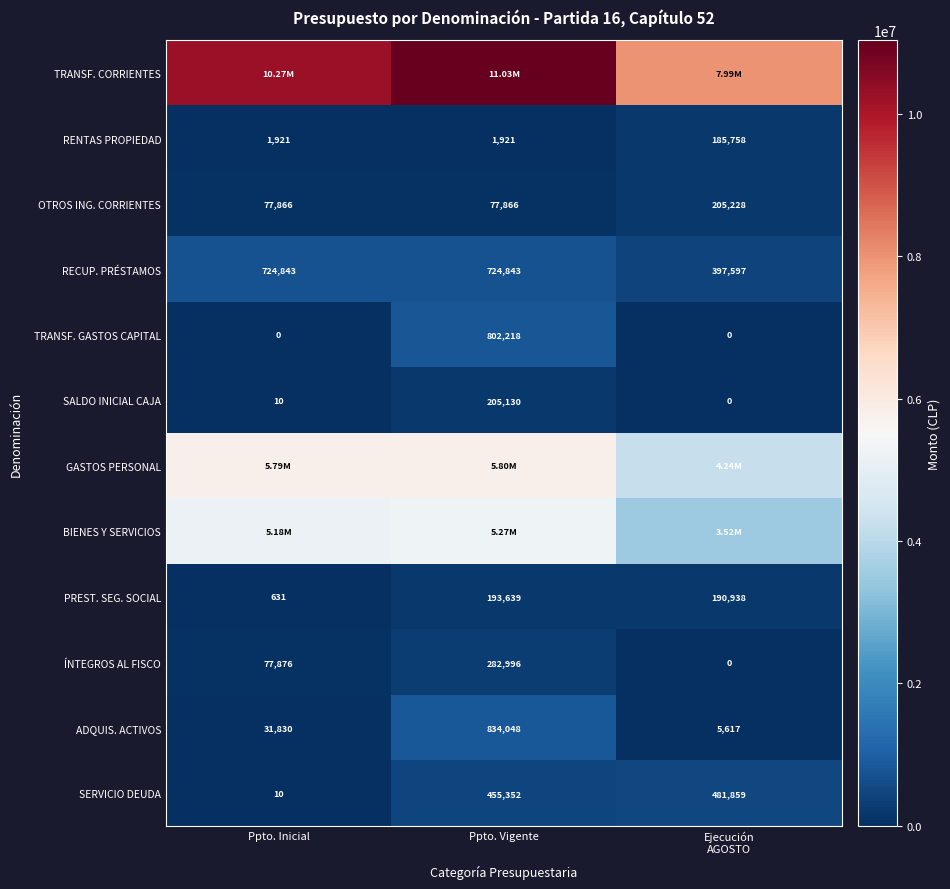

What is the difference between the highest and lowest values at Ppto. Vigente?

11030536